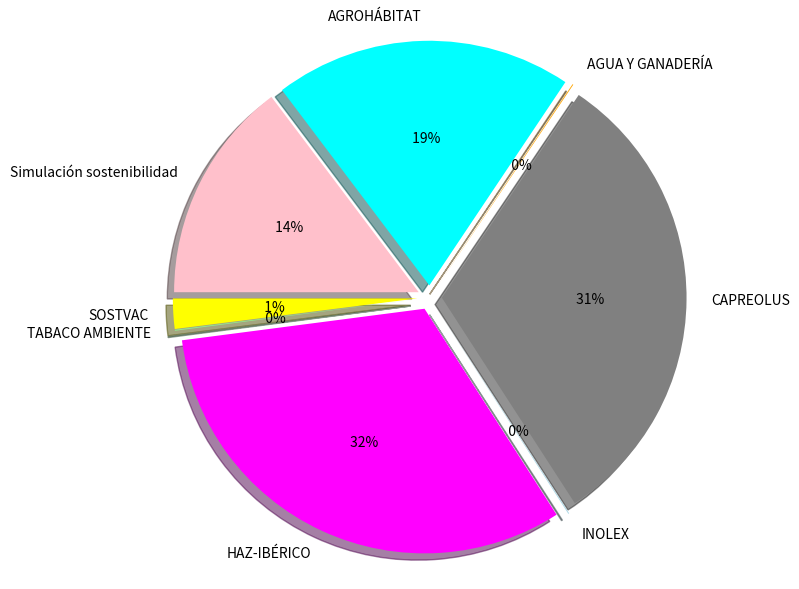

Is there a majority slice in this chart?

No